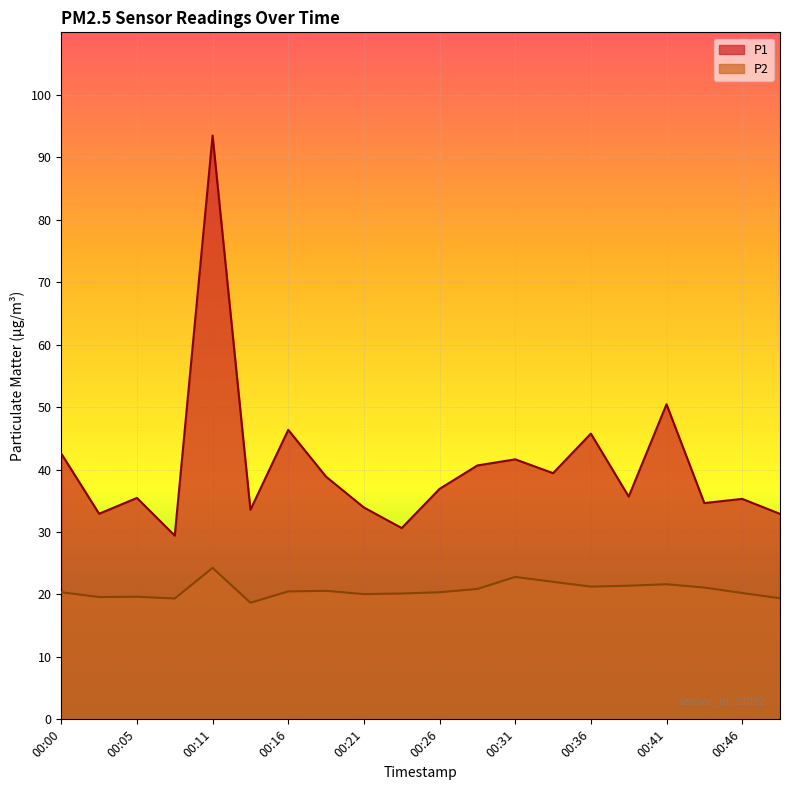

Which has a higher value, 00:41 or 00:05?

00:41